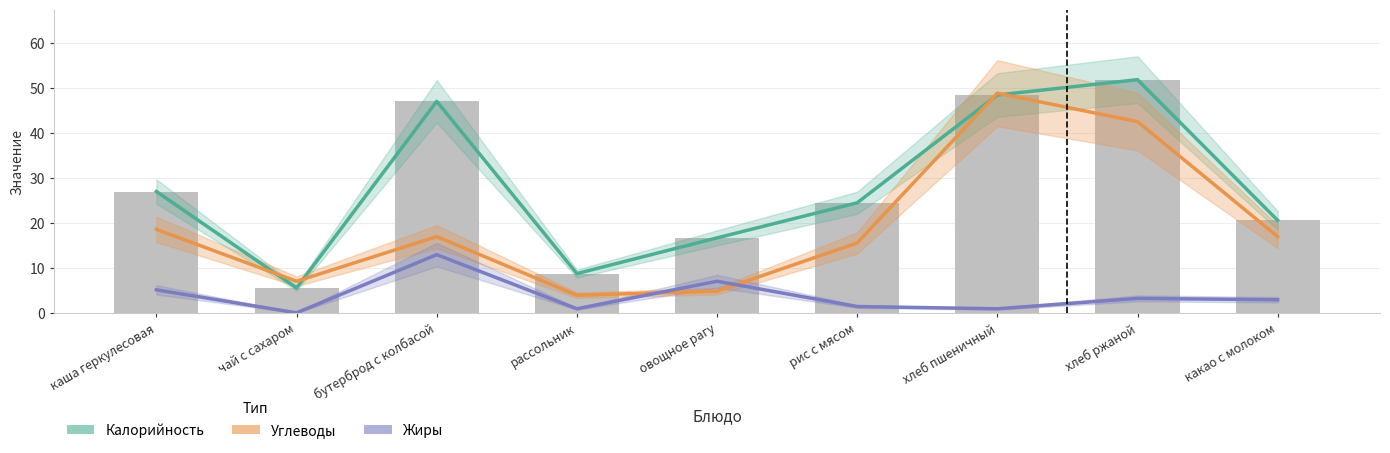

What is the greatest value displayed?

51.8